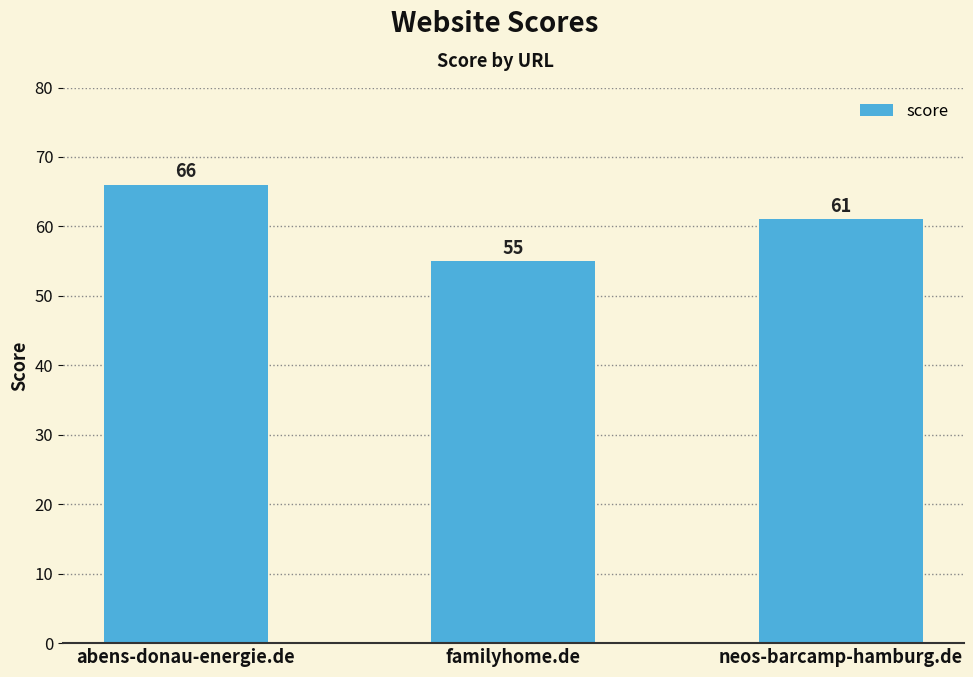

Rank the categories by value from lowest to highest.

familyhome.de, neos-barcamp-hamburg.de, abens-donau-energie.de